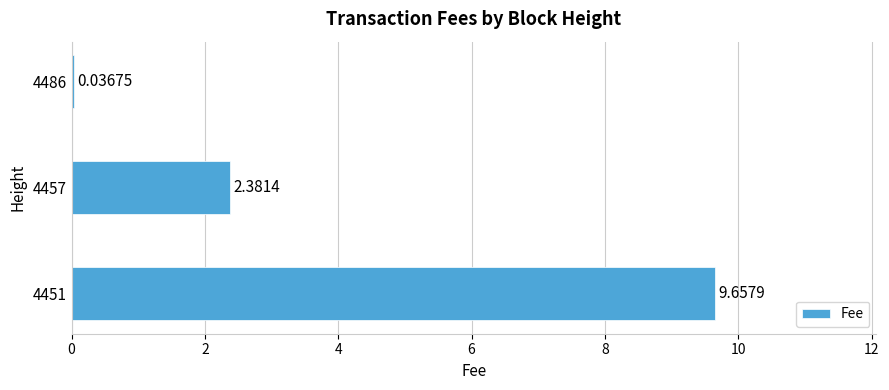

Rank the categories by value from highest to lowest.

4451, 4457, 4486